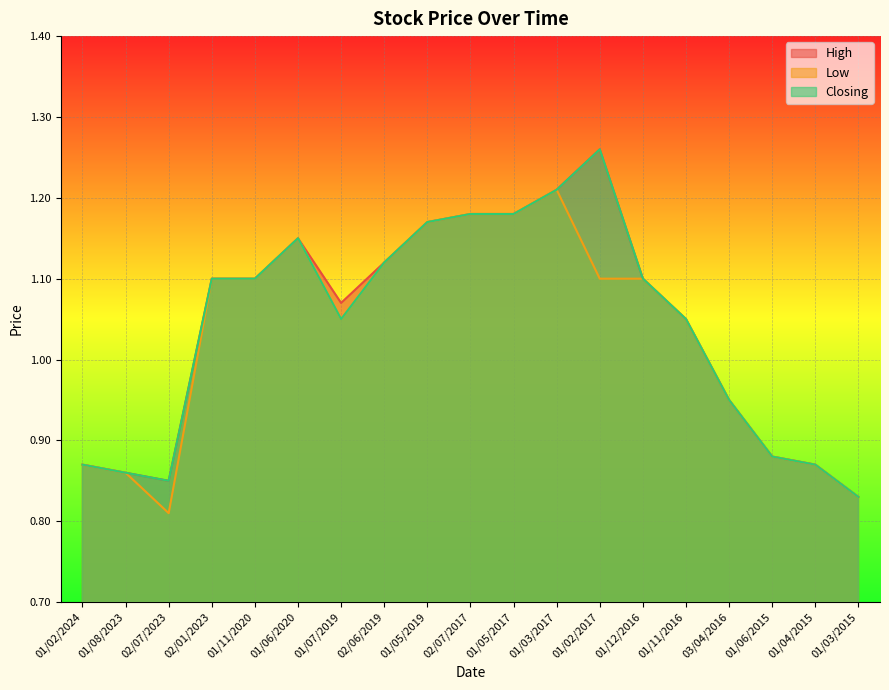

At 01/07/2019, list the series in order from smallest to largest.

Low, Closing, High